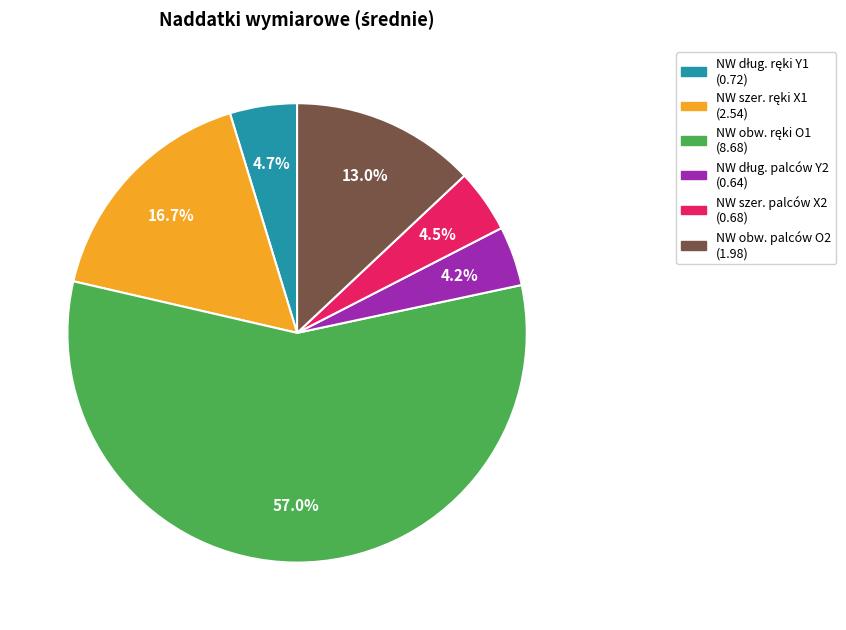

Does any single category account for the majority?

Yes